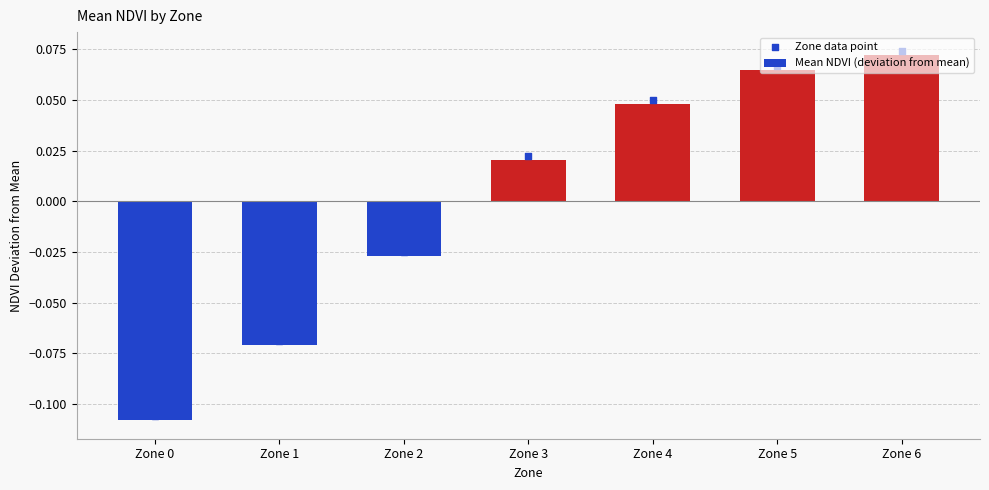

Which series has the widest spread of Y values?

Mean NDVI (deviation from mean)